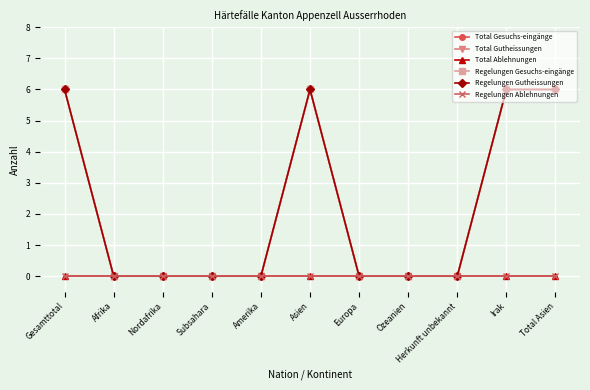

At how many categories does at least one series exceed 0?

4